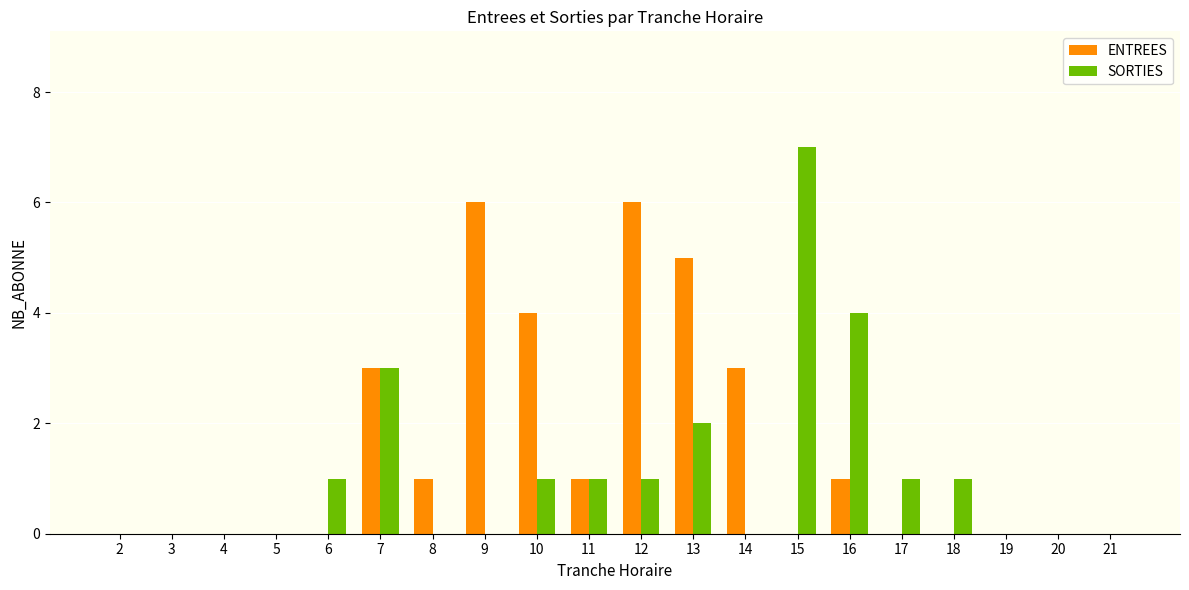

The SORTIES series shows 0 at 9. True or false?

True